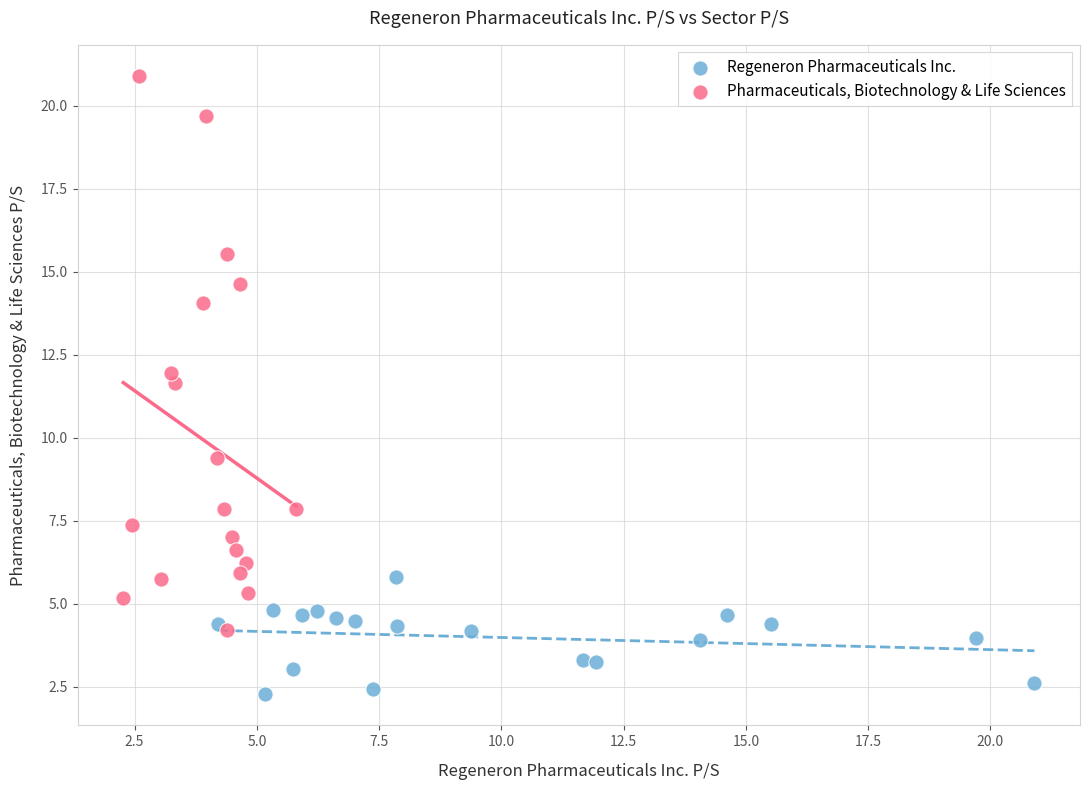

What are all the series names shown in the legend?

Regeneron Pharmaceuticals Inc., Pharmaceuticals, Biotechnology & Life Sciences